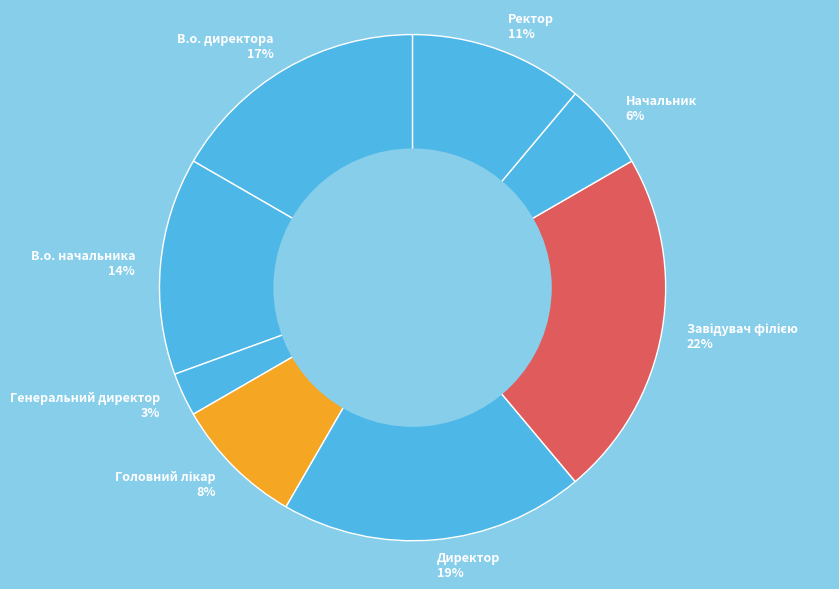

To the nearest percent, what is the difference between the largest and smallest slice percentages?

19%